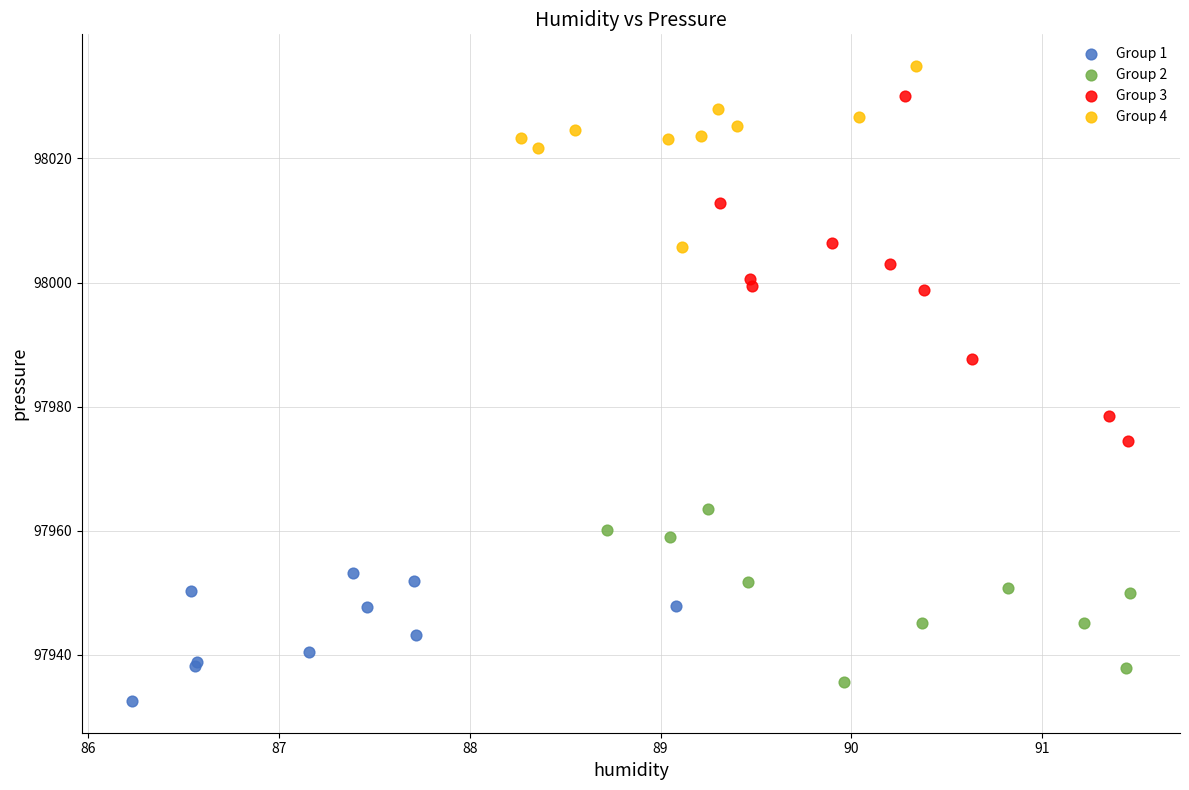

What are all the series names shown in the legend?

Group 1, Group 2, Group 3, Group 4